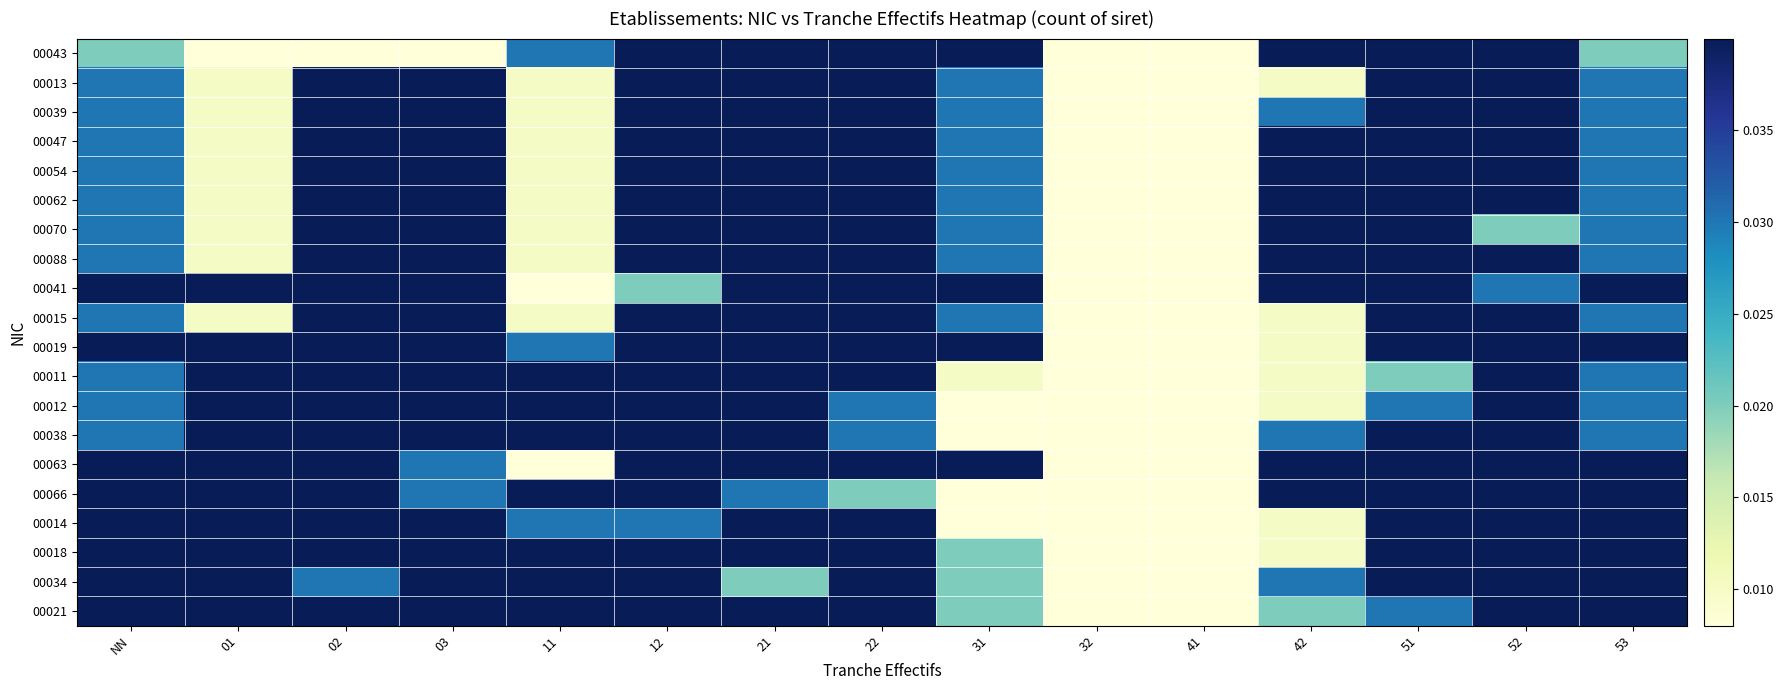

Which series has the largest total across all categories?

00019